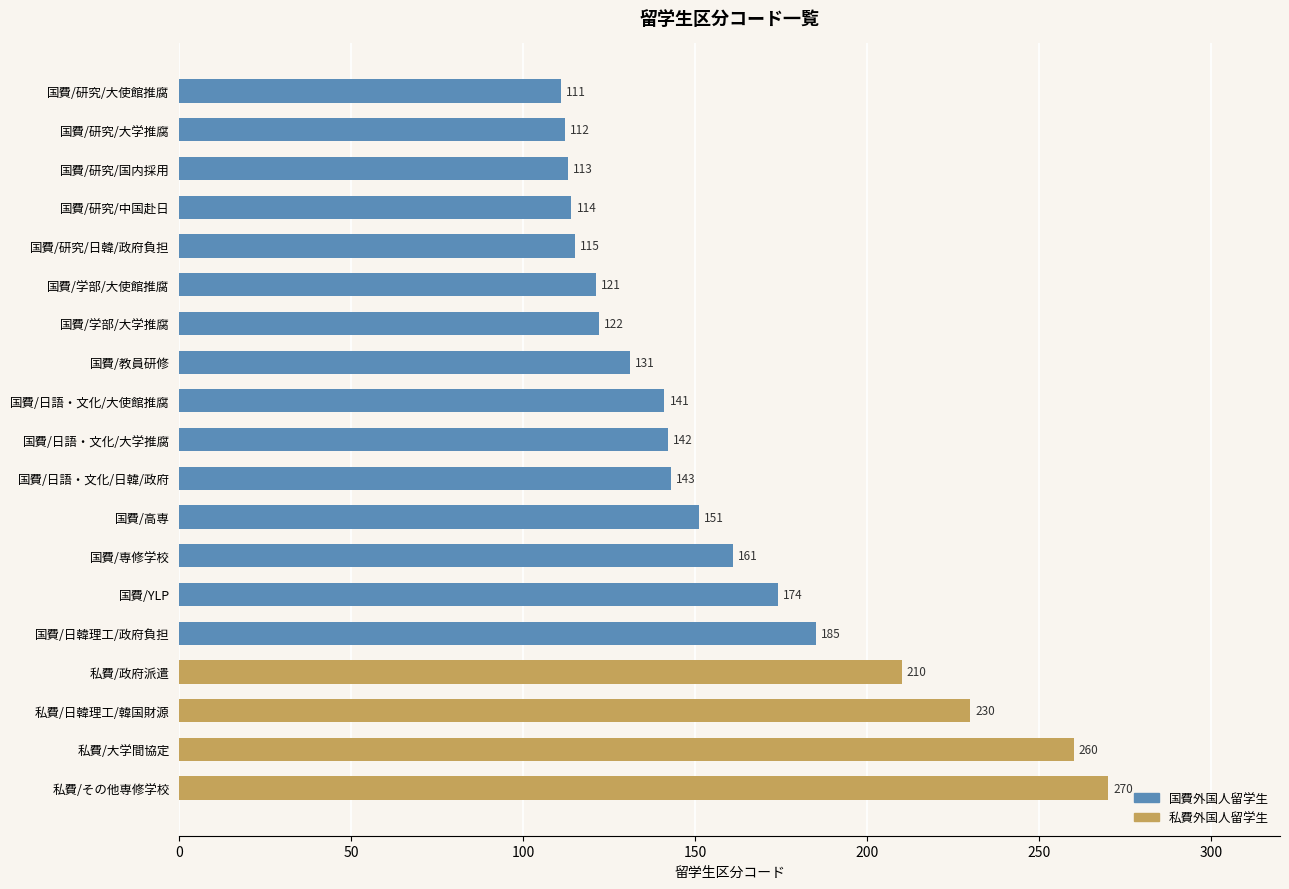

What is the maximum value shown in the chart?

270